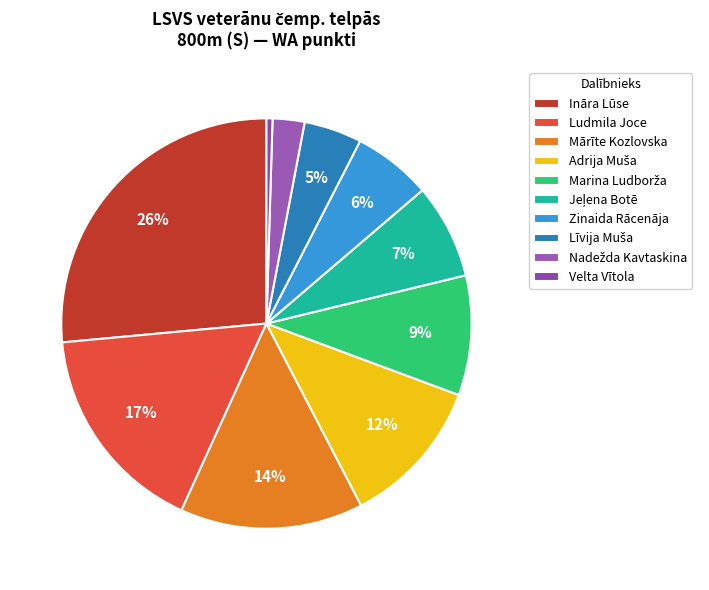

What is the total percentage of Jeļena Botē and Ināra Lūse?

33.9%